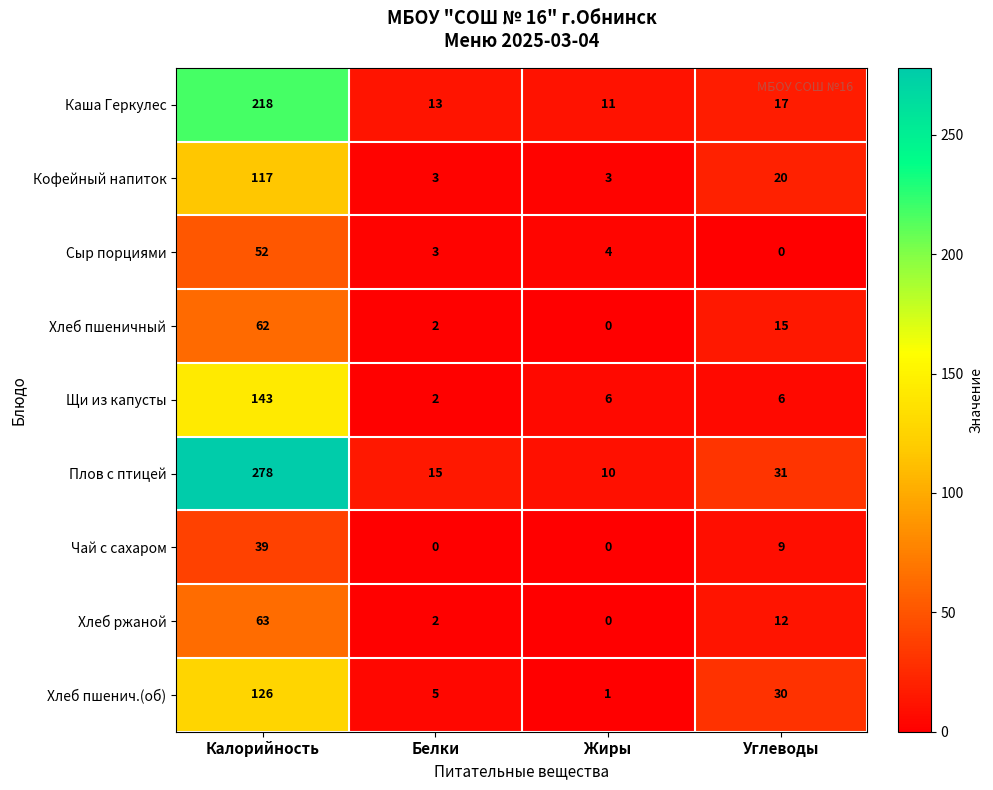

What is the difference between the maximum and minimum values in the Хлеб ржаной series?

63